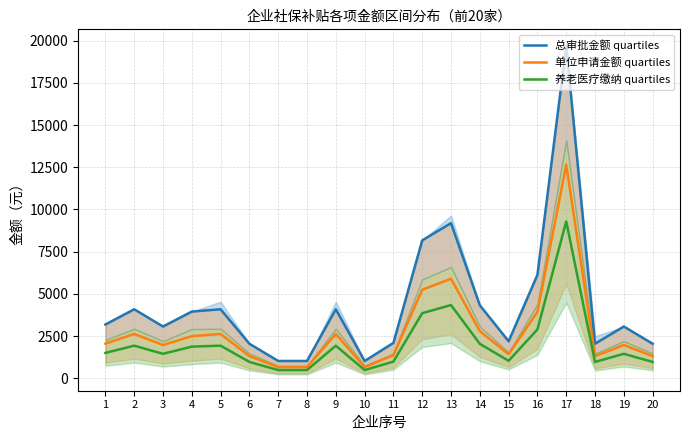

True or false: 养老医疗缴纳 quartiles and 总审批金额 quartiles intersect in this chart.

False